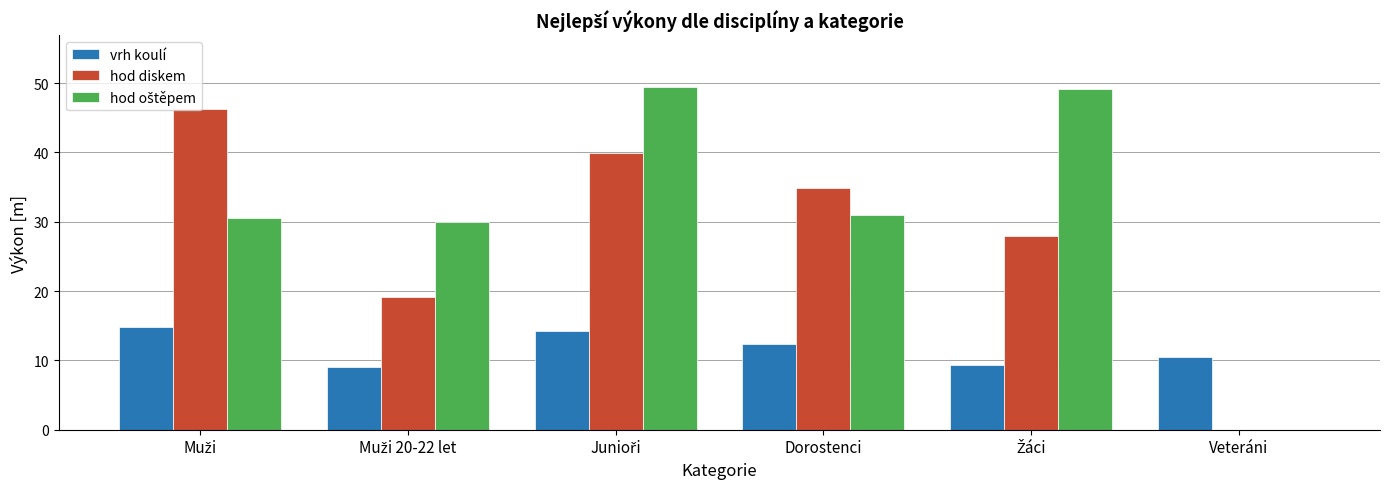

What value does the hod diskem series have at Dorostenci?

34.9